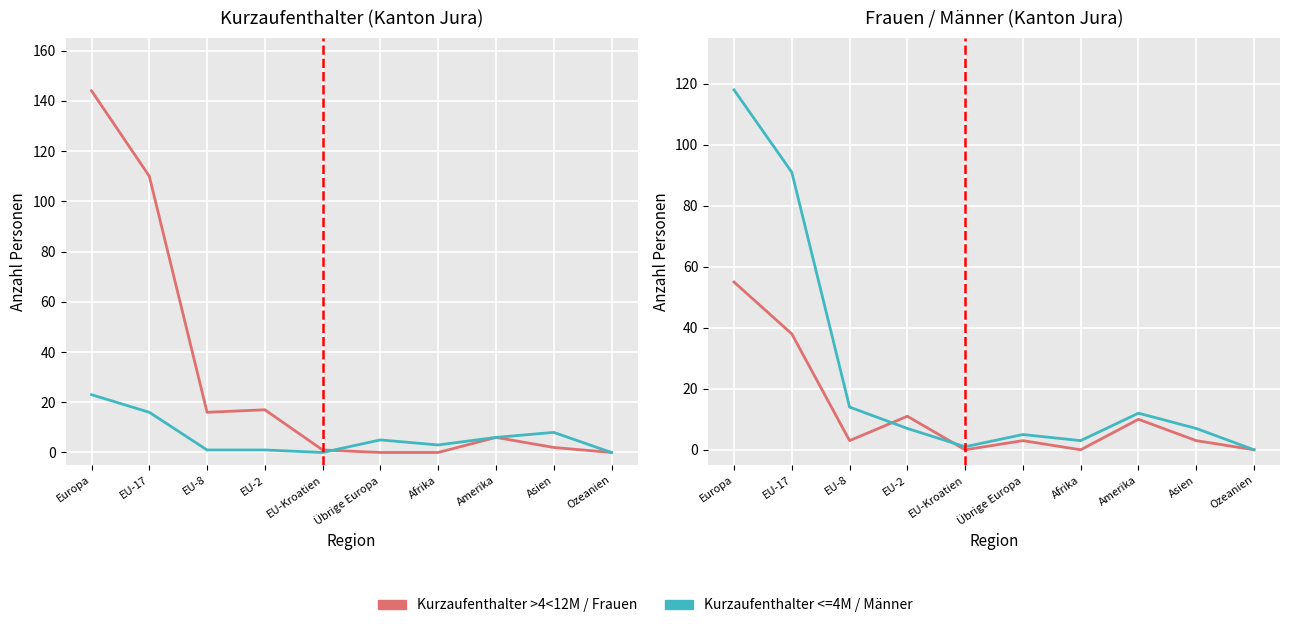

True or false: Männer has a value of 56 at EU-17.

False